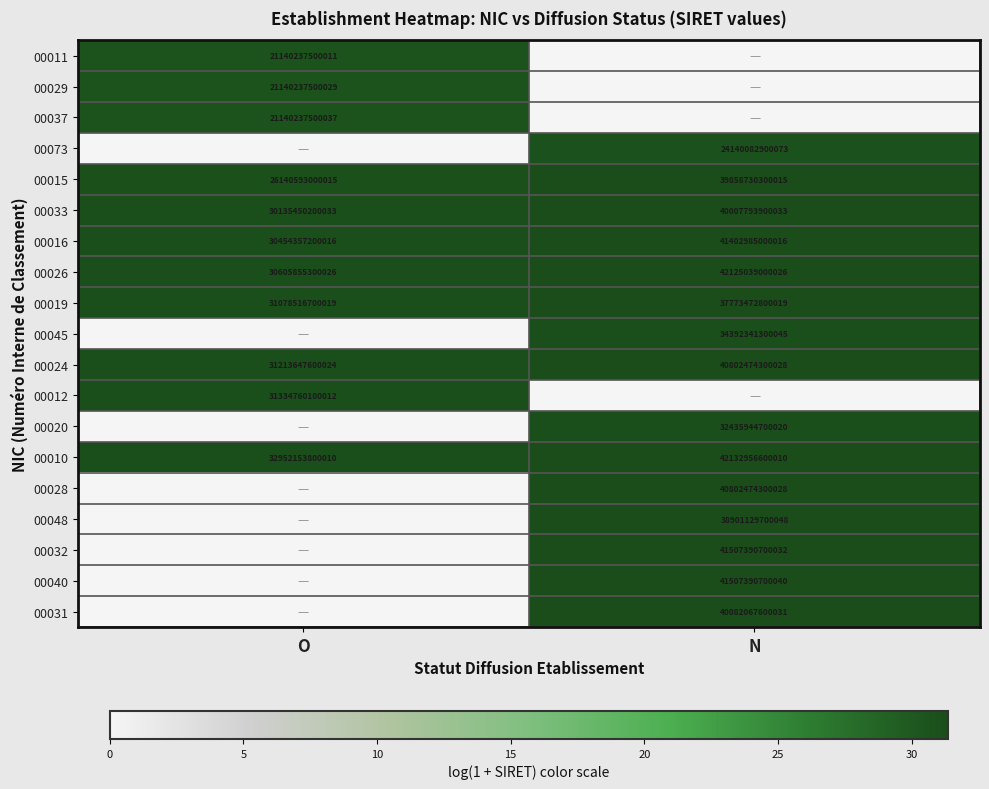

The value of 00010 at N is 42132956600010. True or false?

True